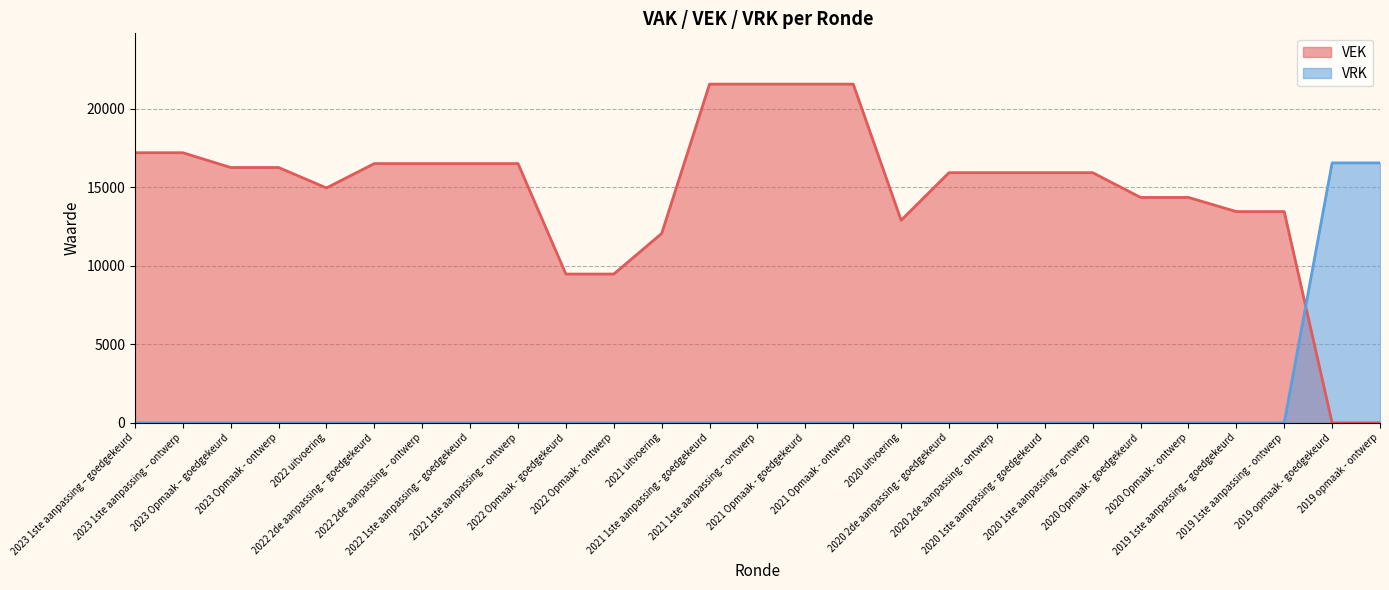

What is the approximate value of VEK at 2021 1ste aanpassing – ontwerp, to the nearest 10?

21580